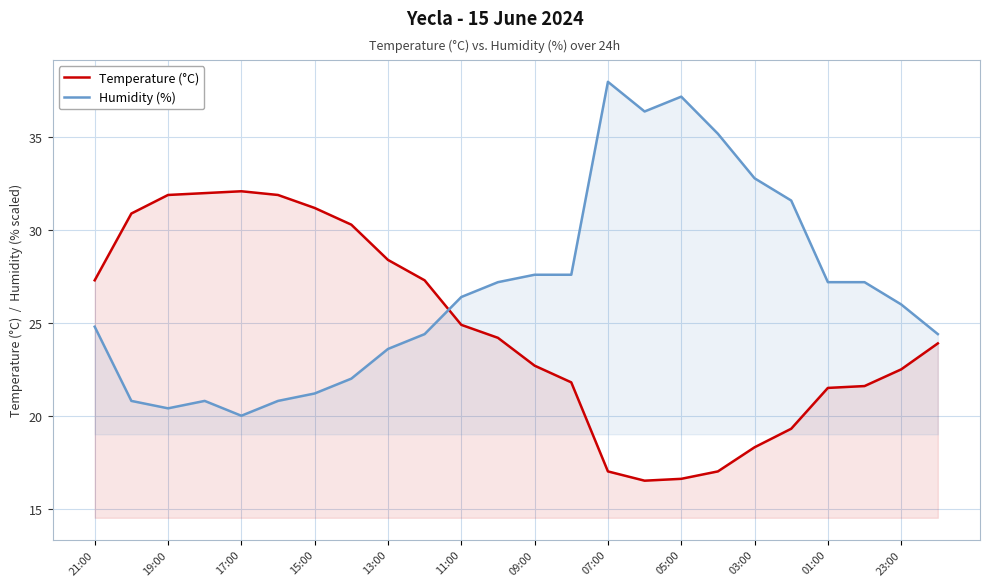

What is the difference between the maximum and minimum values in the Temperature (°C) series?

15.6